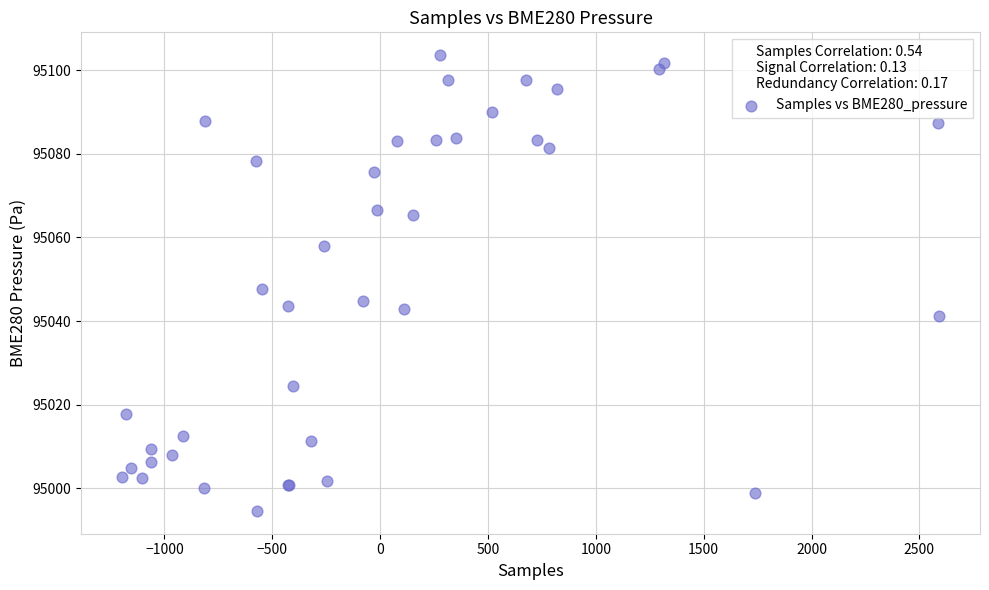

What Y value in the scatter plot is closest to 95049?

95047.8